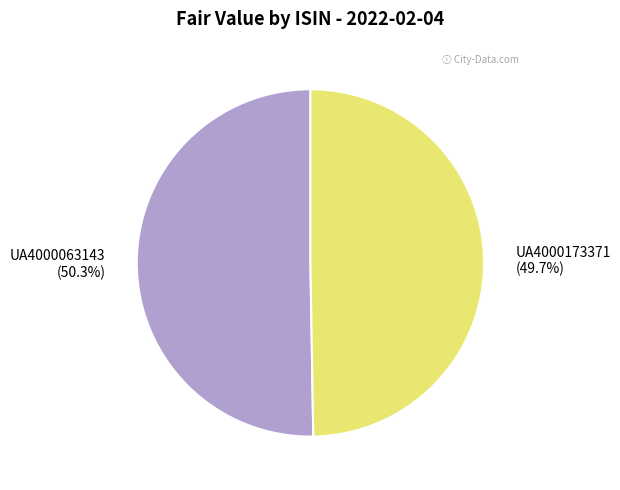

Which slice is the smallest?

UA4000173371